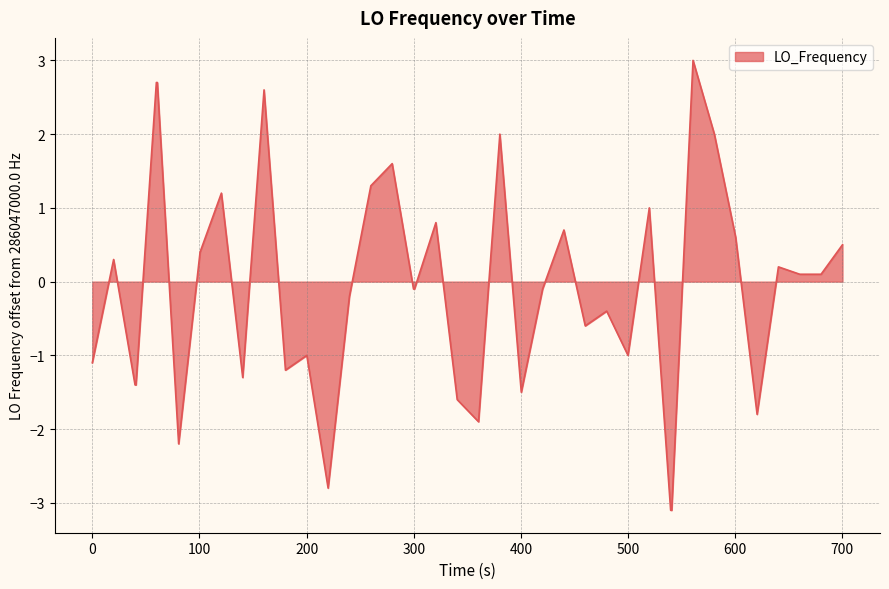

Reading left to right, extract all data points from this chart.

-1.1	0.3	-1.4	-1.4	2.7	2.7	-2.2	0.4	1.2	-1.3	2.6	-1.2	-1.0	-2.8	-0.2	1.3	1.6	-0.1	-0.1	0.8	-1.6	-1.9	2.0	-1.5	-0.1	0.7	-0.6	-0.4	-1.0	1.0	-3.1	-3.1	3.0	2.0	0.6	-1.8	0.2	0.1	0.1	0.5